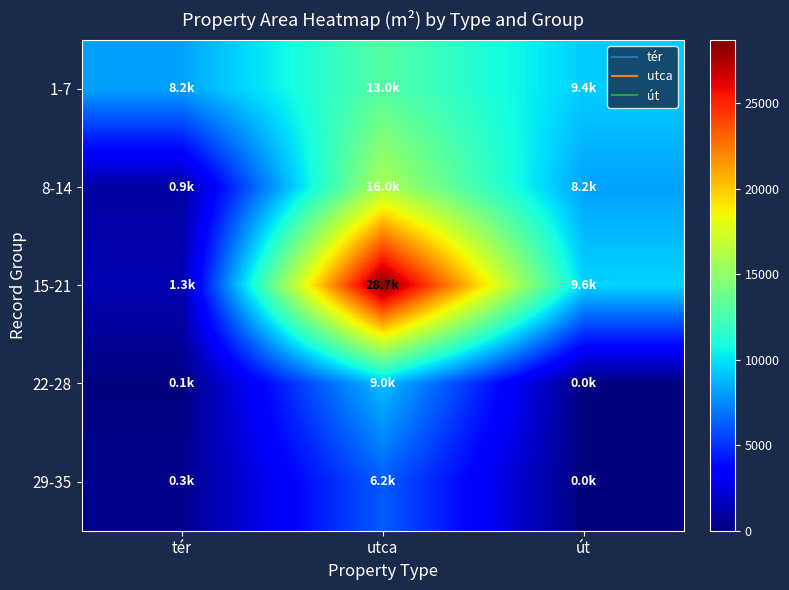

Which series changed the most between tér and utca?

15-21